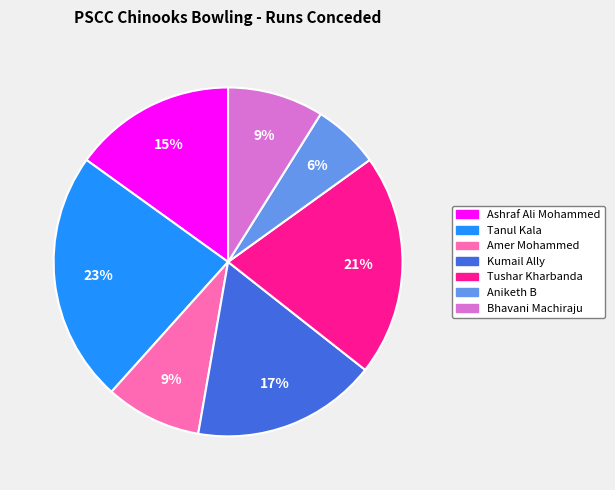

Count the number of slices in the pie.

7